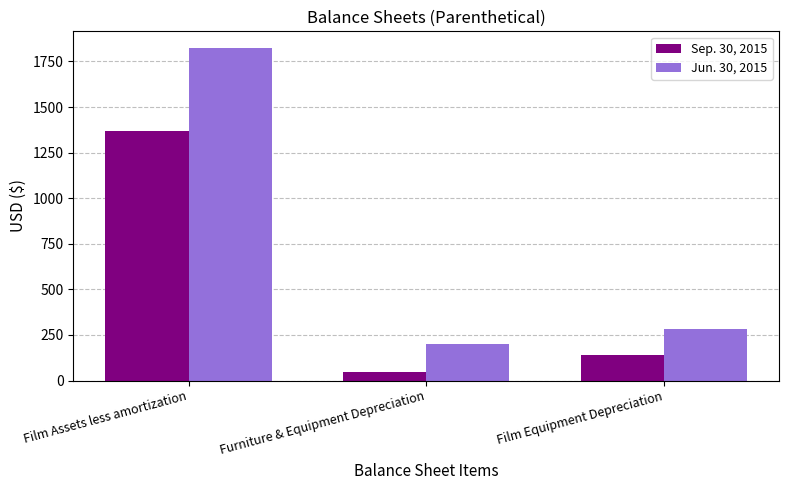

Where is Sep. 30, 2015 nearest to the value 708?

Film Equipment Depreciation